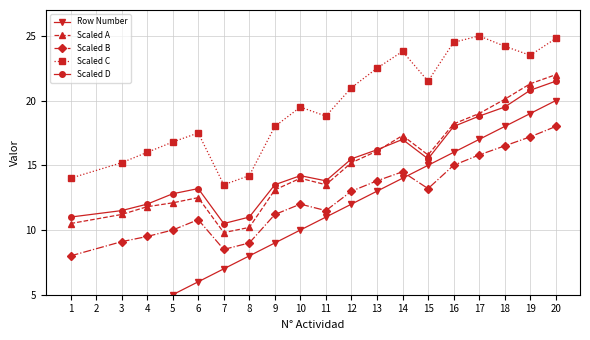

True or false: Scaled C and Scaled D cross at least once.

False